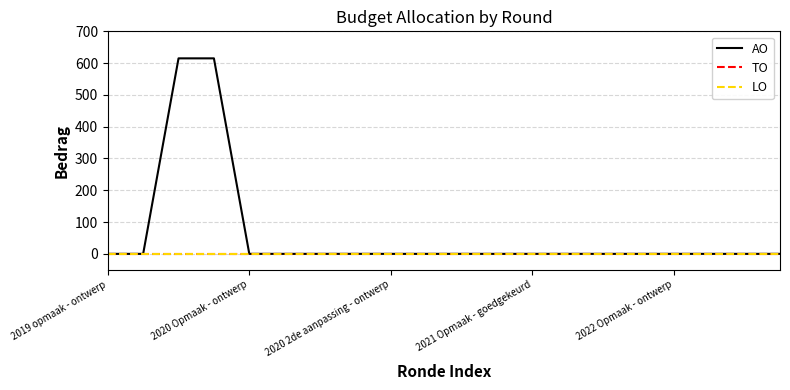

At which category does the chart reach its peak across all series?

2020 2de aanpassing - ontwerp